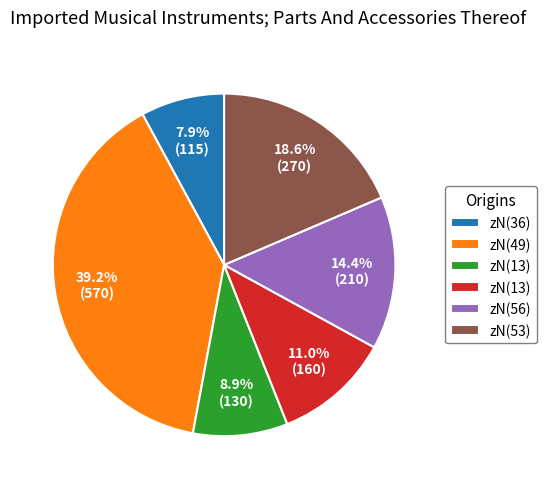

Is there any slice that represents more than half of the pie?

No